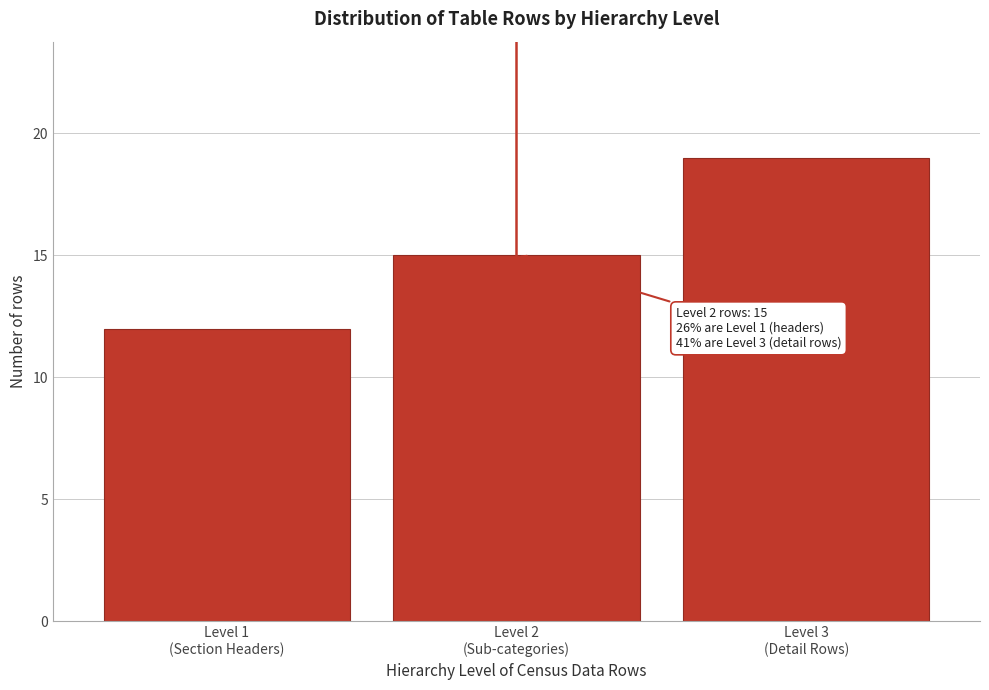

Reading left to right, list all the values displayed in this chart.

12	15	19